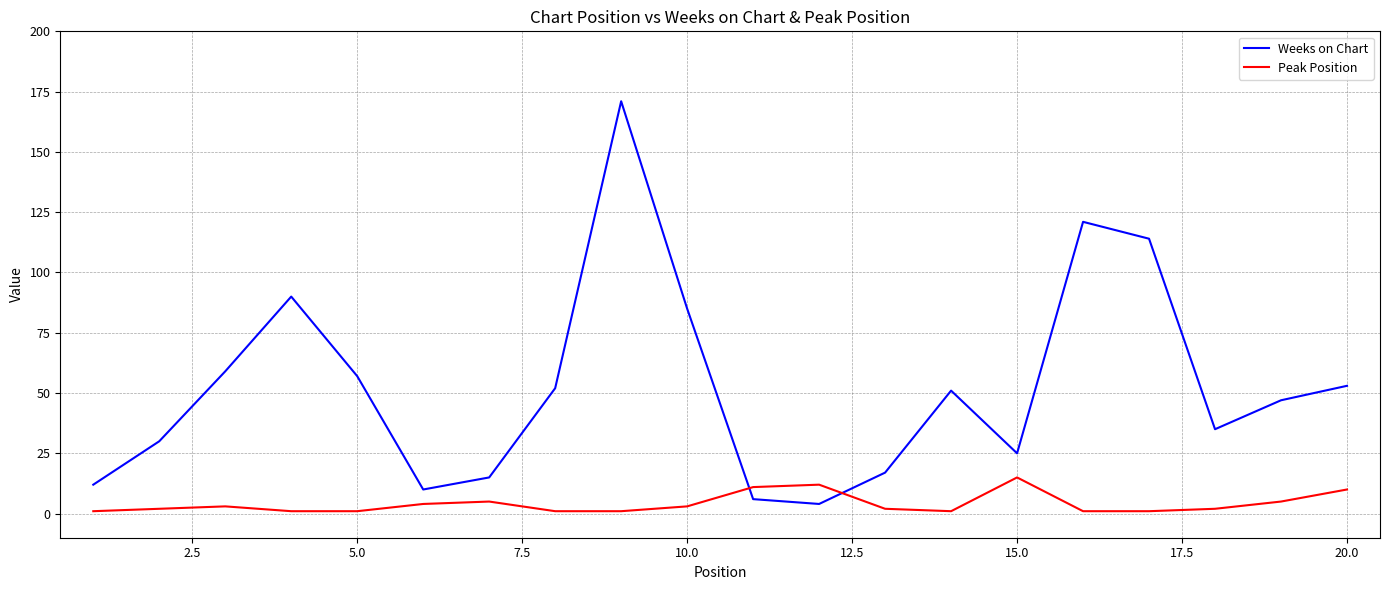

How many times do Peak Position and Weeks on Chart cross each other?

2